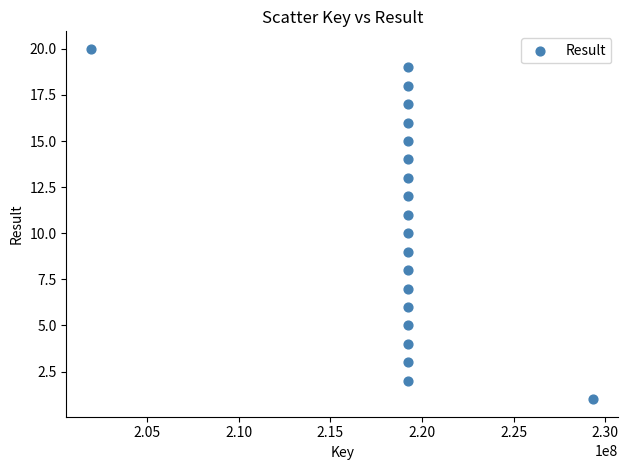

What is the range of Y values (max minus min)?

19